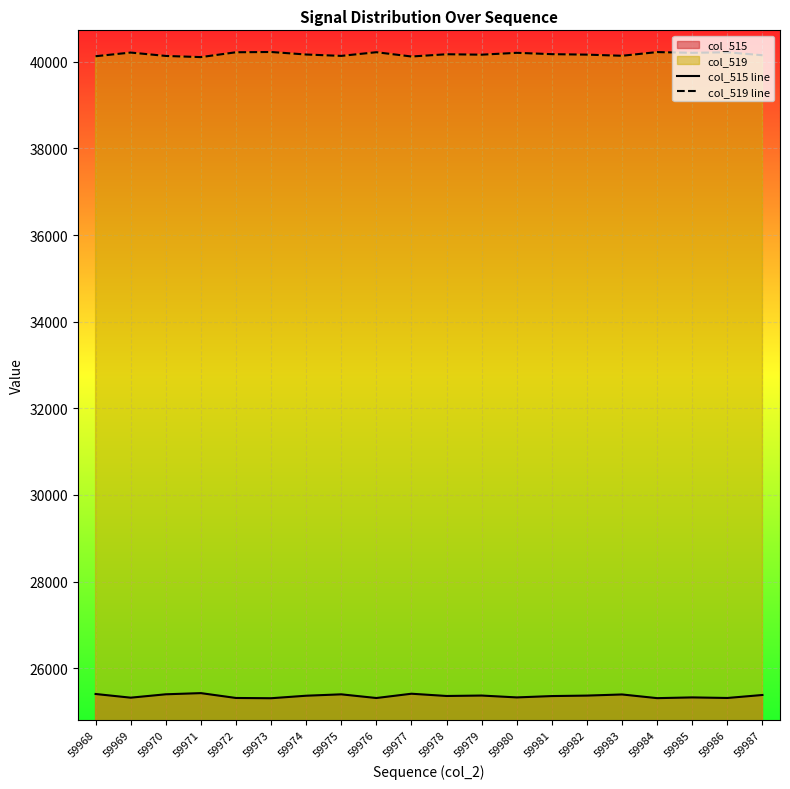

True or false: col_515 line and col_519 line cross at least once.

False